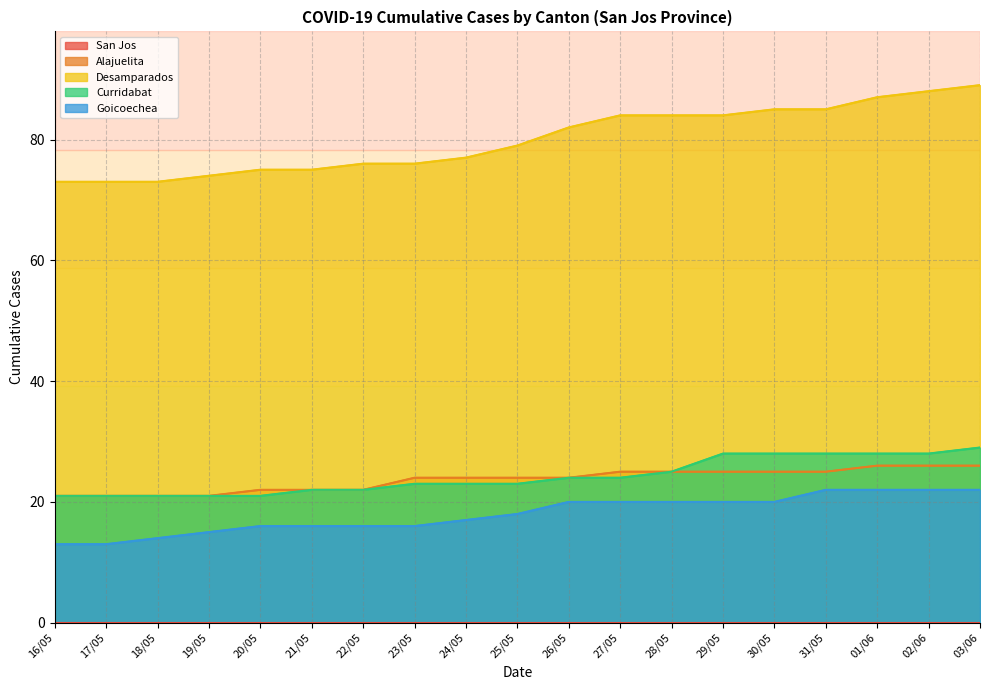

Count the Curridabat values in the range 21 to 28.

18